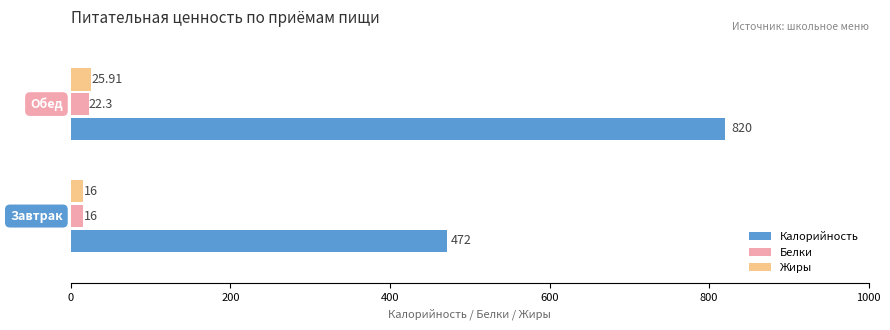

List the series in order of their peak value, lowest first.

Белки, Жиры, Калорийность